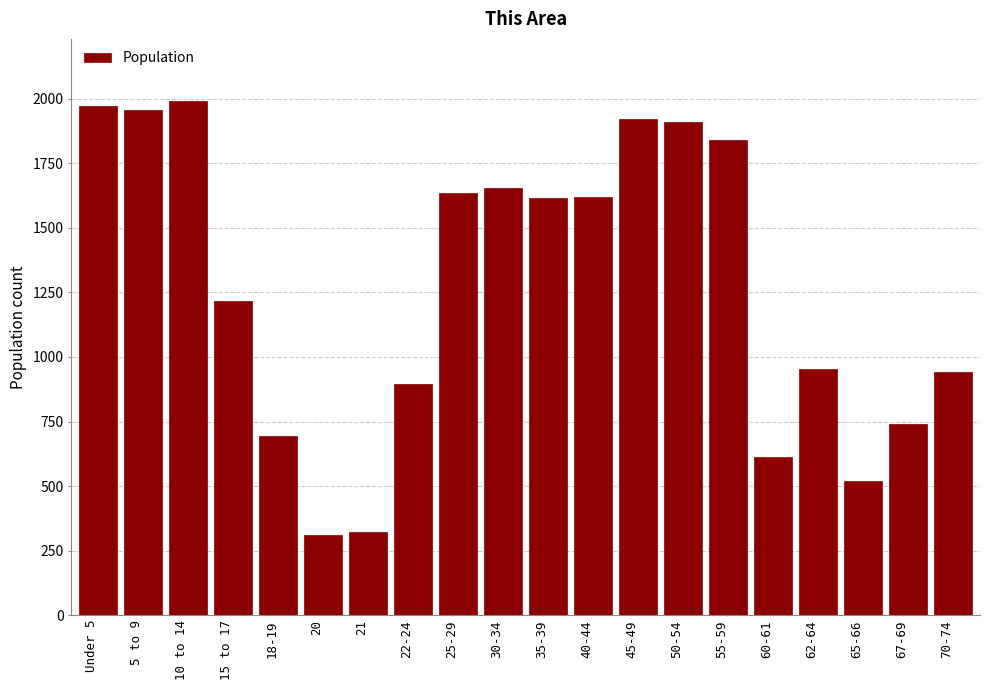

Is it true that the value at 62-64 is 953?

True